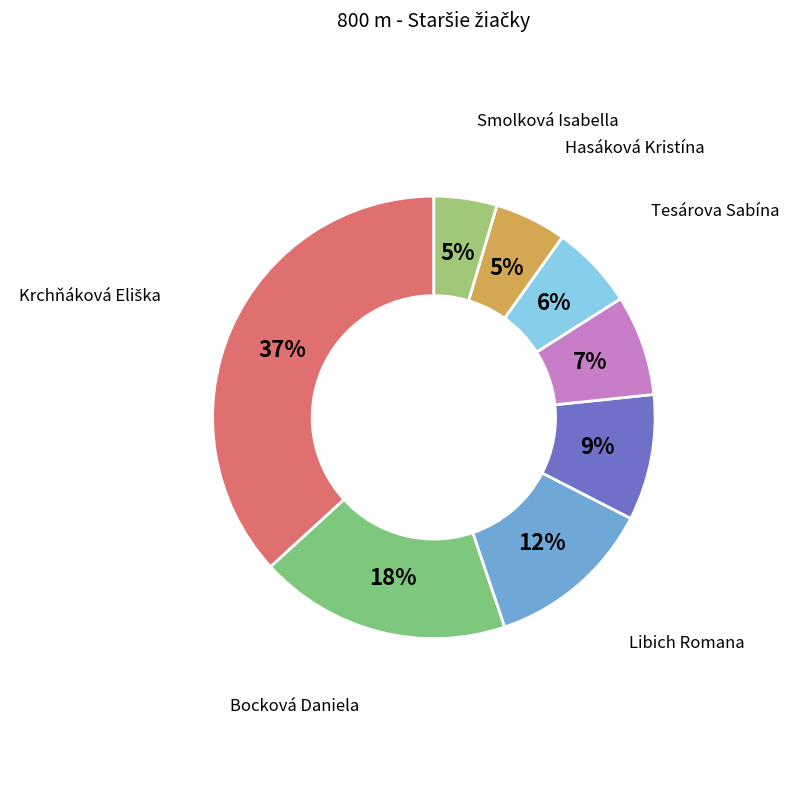

How many segments does this pie chart have?

8